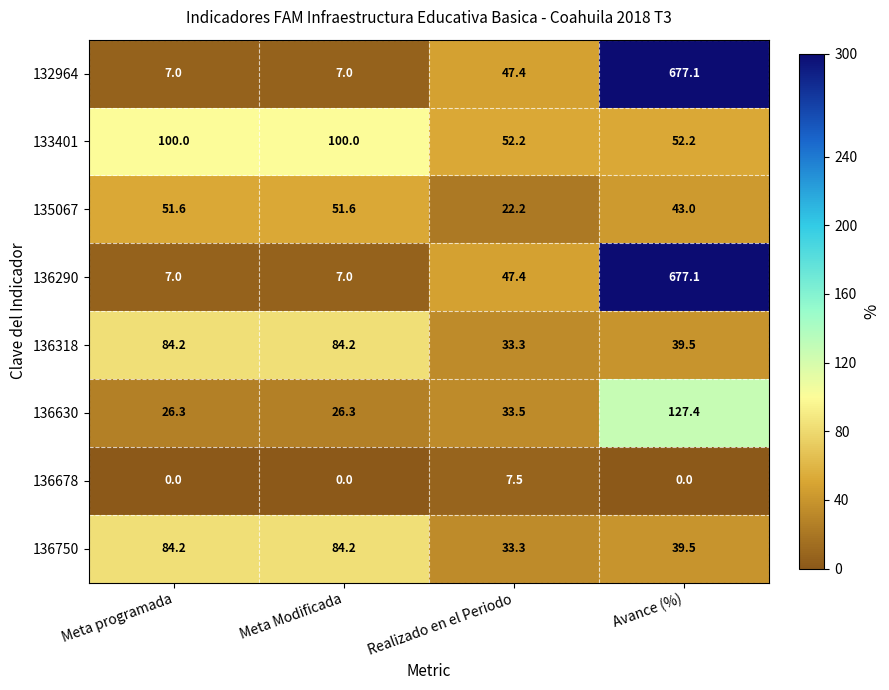

Read the 136318 value at Meta Modificada.

84.2